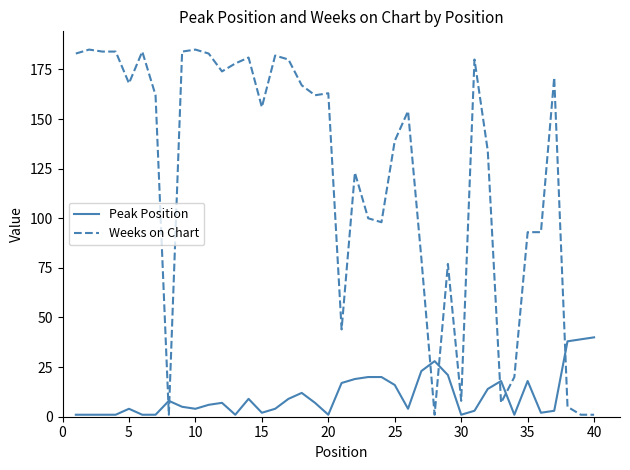

What is the difference between the maximum and minimum values in the Weeks on Chart series?

184